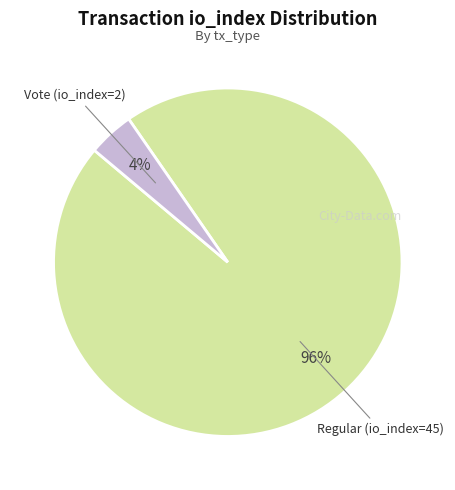

Combined, do Vote (io_index=2) and Regular (io_index=45) account for over 50%?

Yes